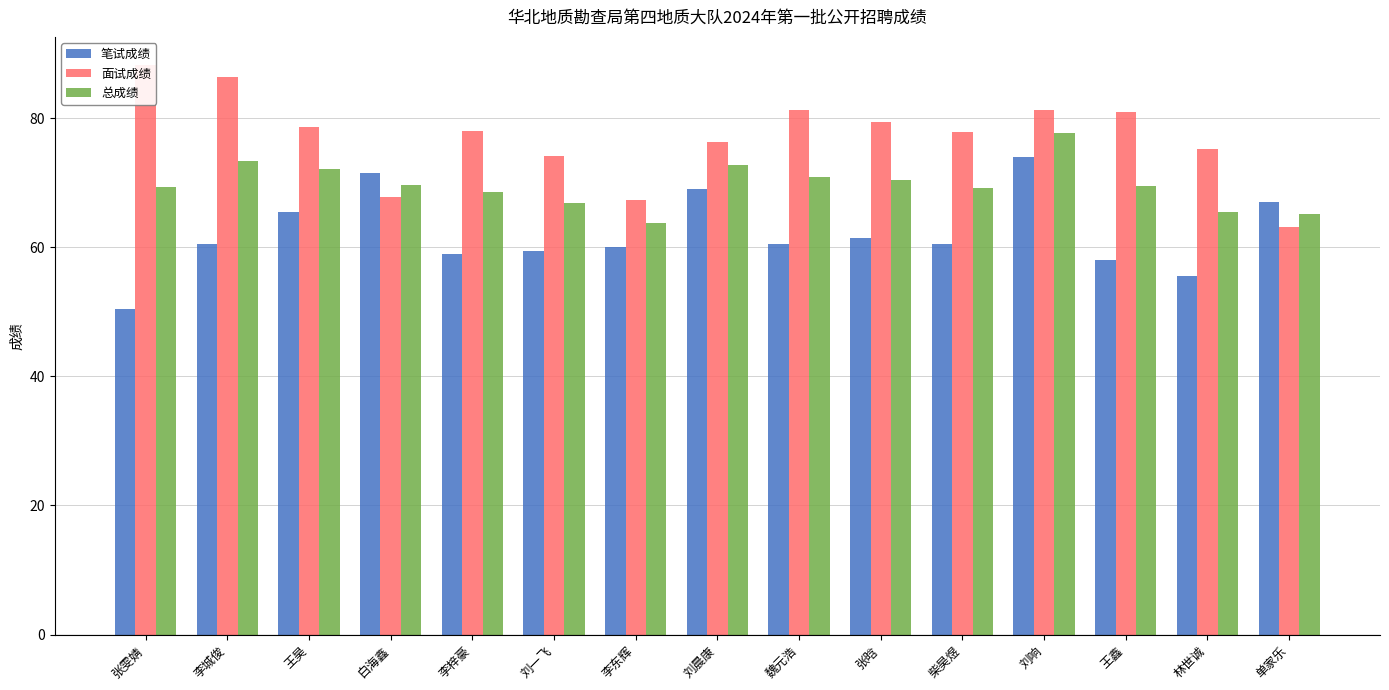

What are all the series names shown in the legend?

笔试成绩, 面试成绩, 总成绩